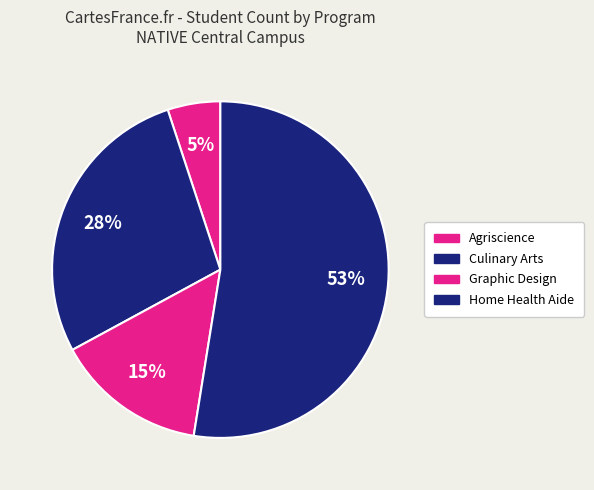

Count the number of slices in the pie.

4